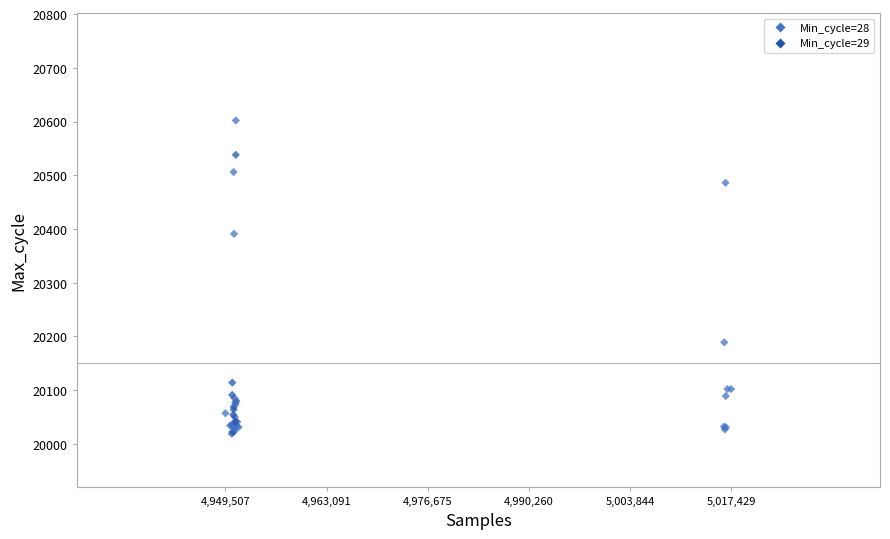

What Y value in the scatter plot is closest to 20310?

20391